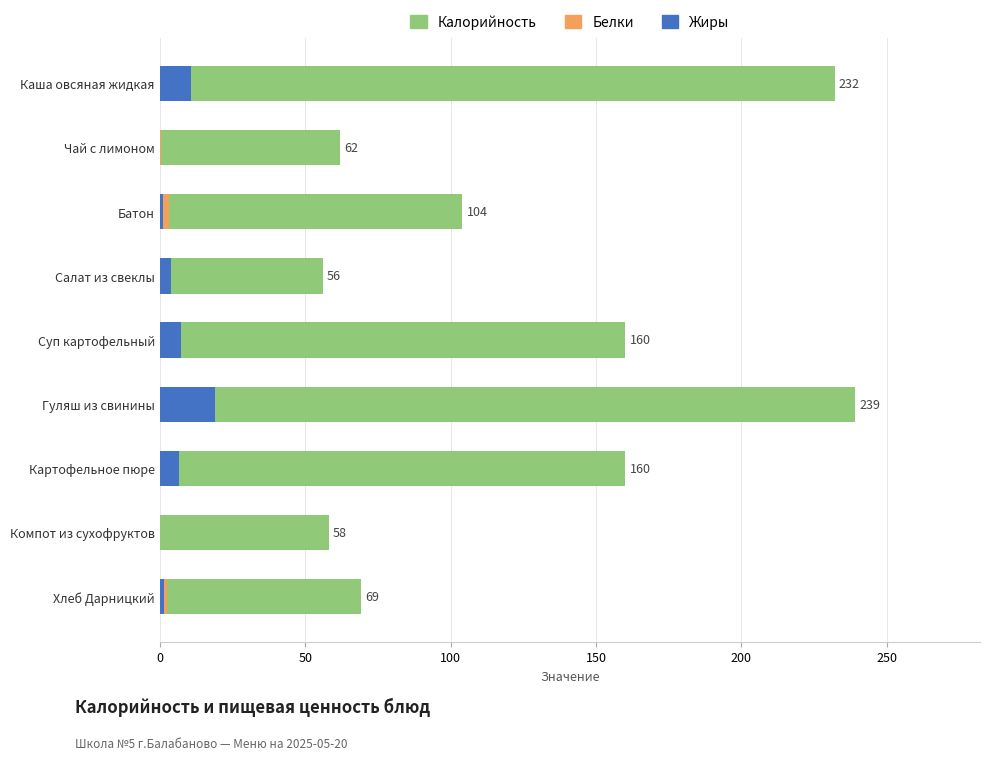

What is the difference between the maximum and minimum values in the Жиры series?

19.0